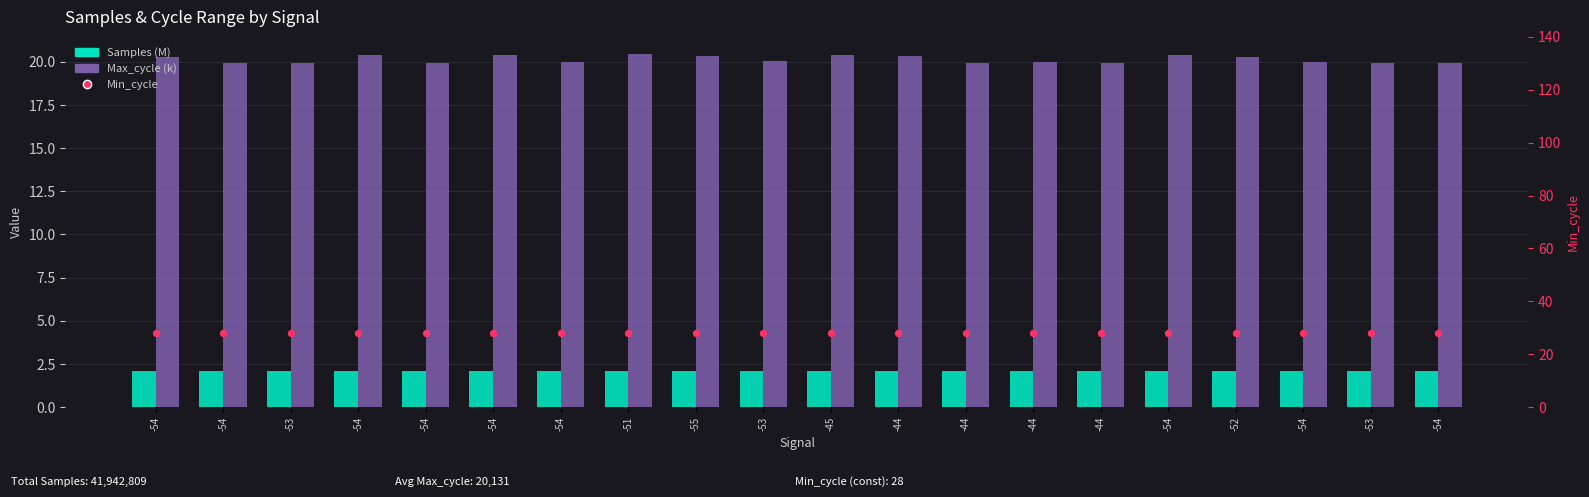

At how many categories does at least one series exceed 24?

20